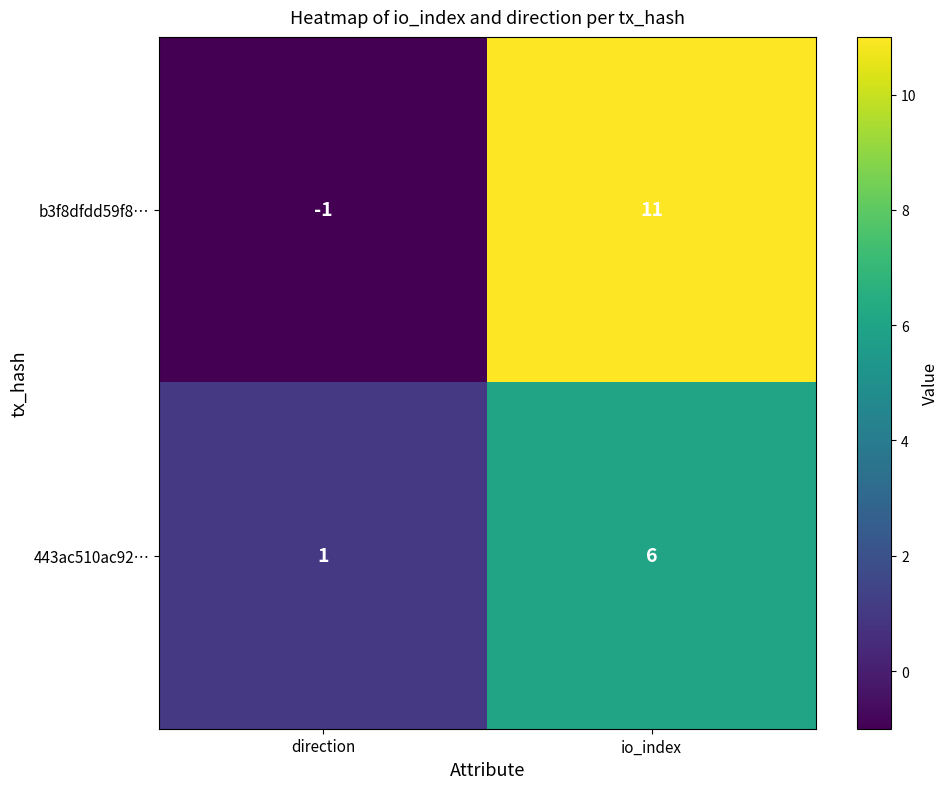

Which series has the largest range (max minus min)?

b3f8dfdd59f8…